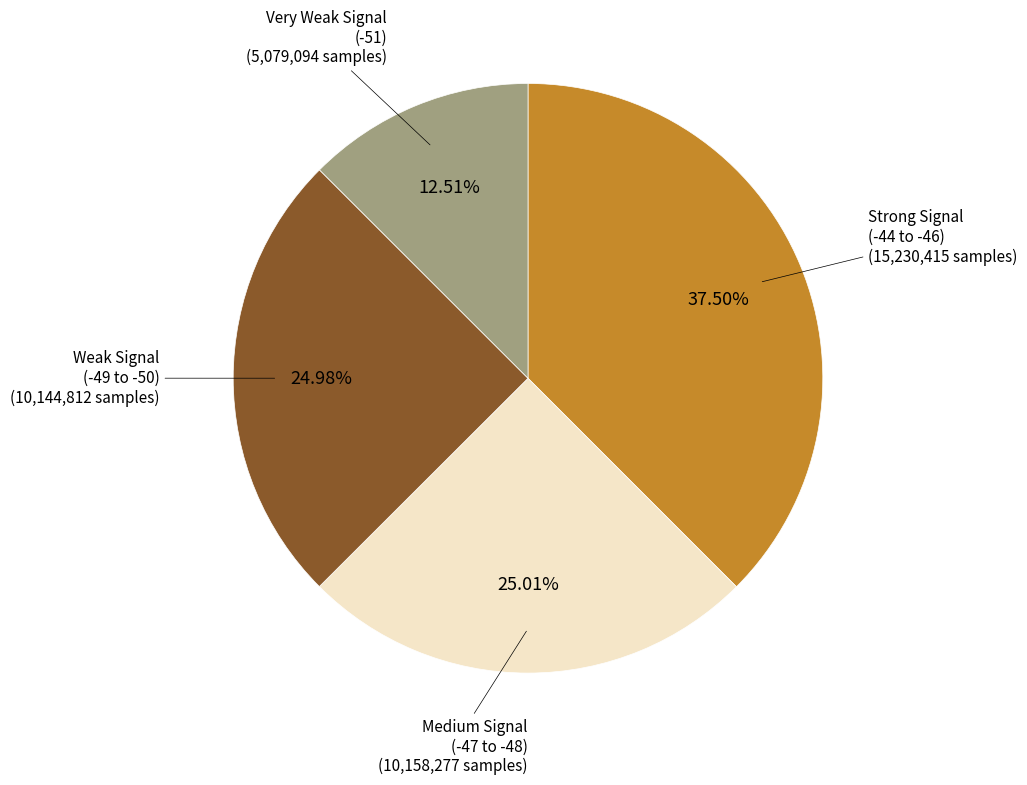

Is there any slice that represents more than half of the pie?

No